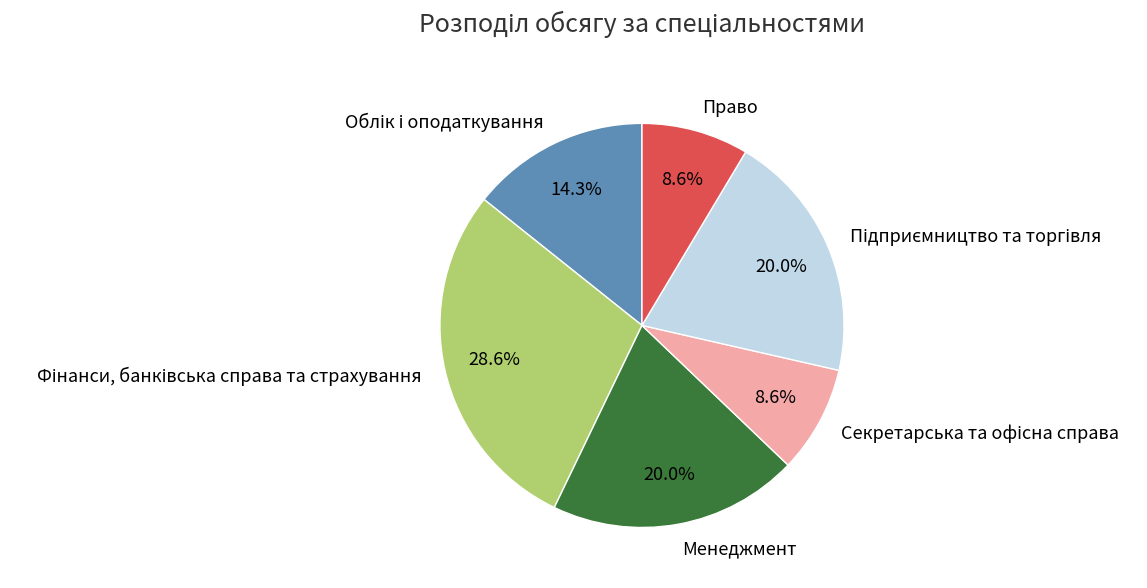

Is it true that Менеджмент is 20% of the pie?

True